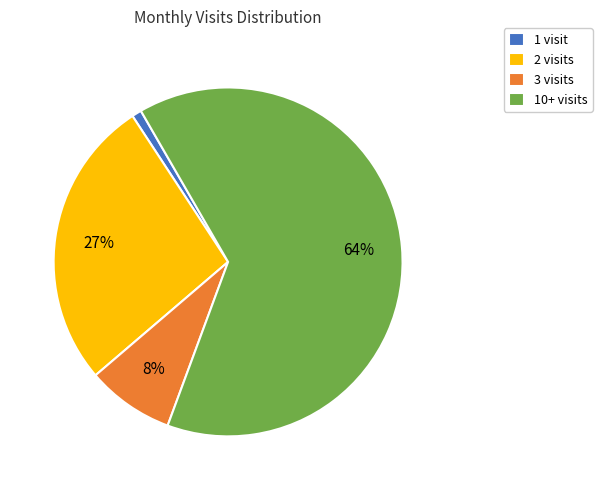

Is there a majority slice in this chart?

Yes